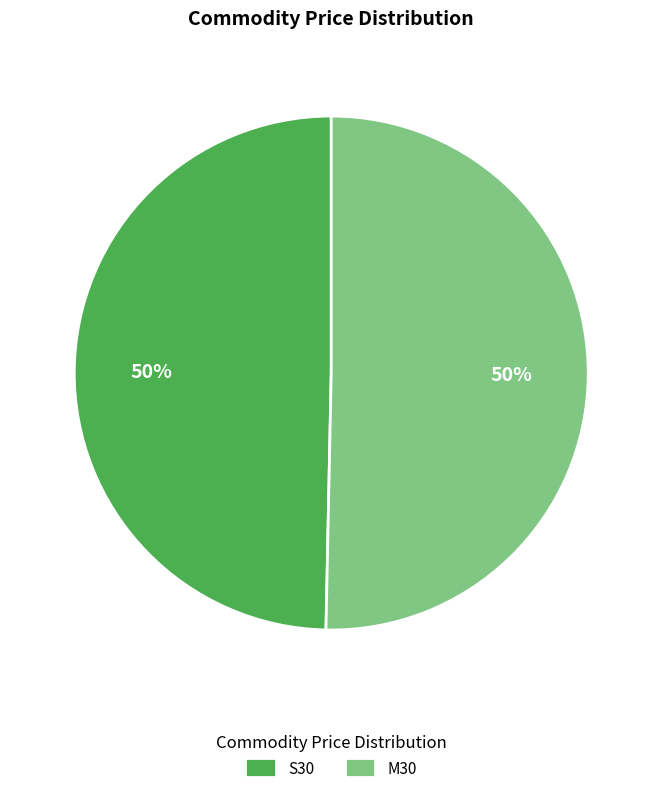

How many segments does this pie chart have?

2